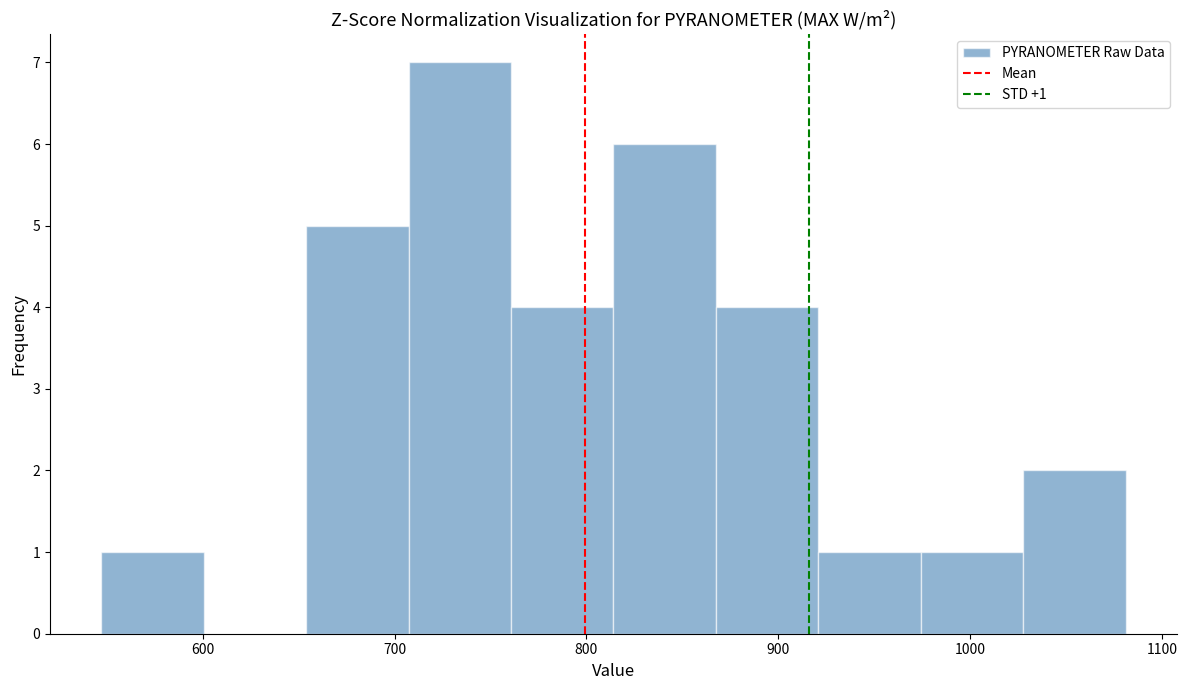

Which range on the x-axis has the tallest bar?

710 to 760